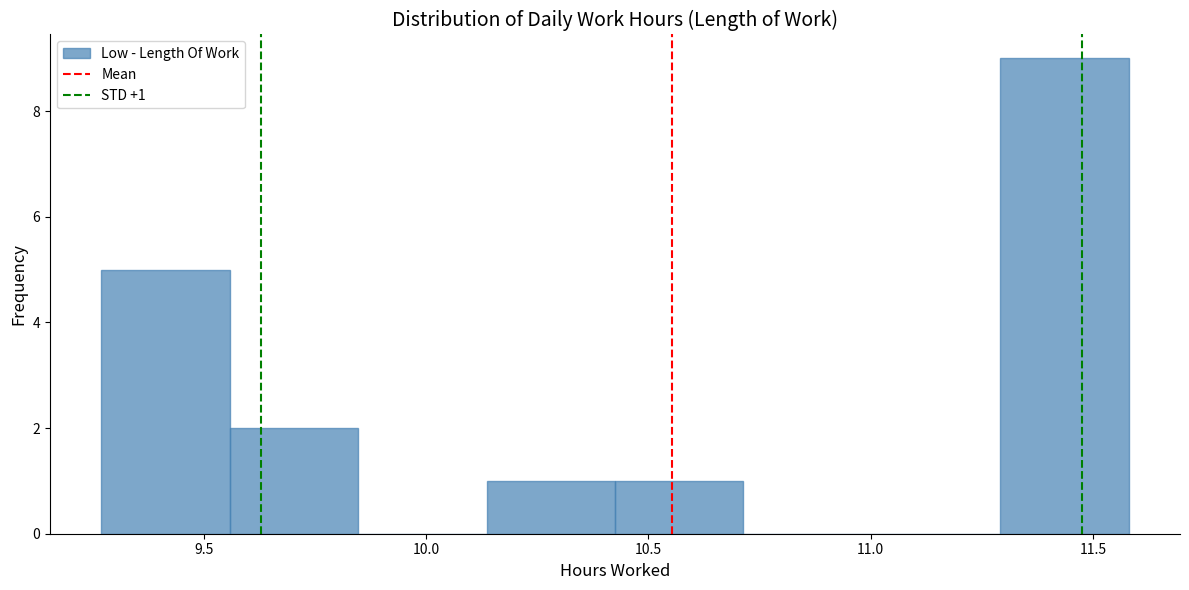

Which range on the x-axis has the tallest bar?

11.30 to 11.60